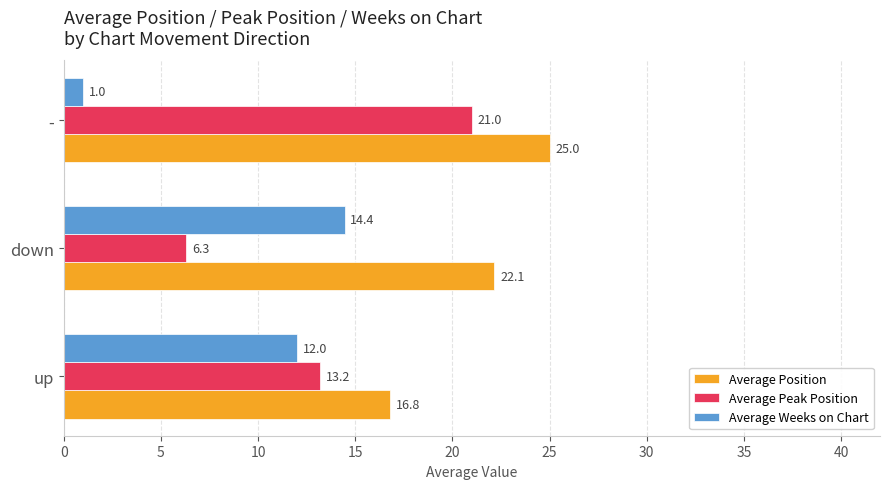

At which category is the sum across all series the highest?

-